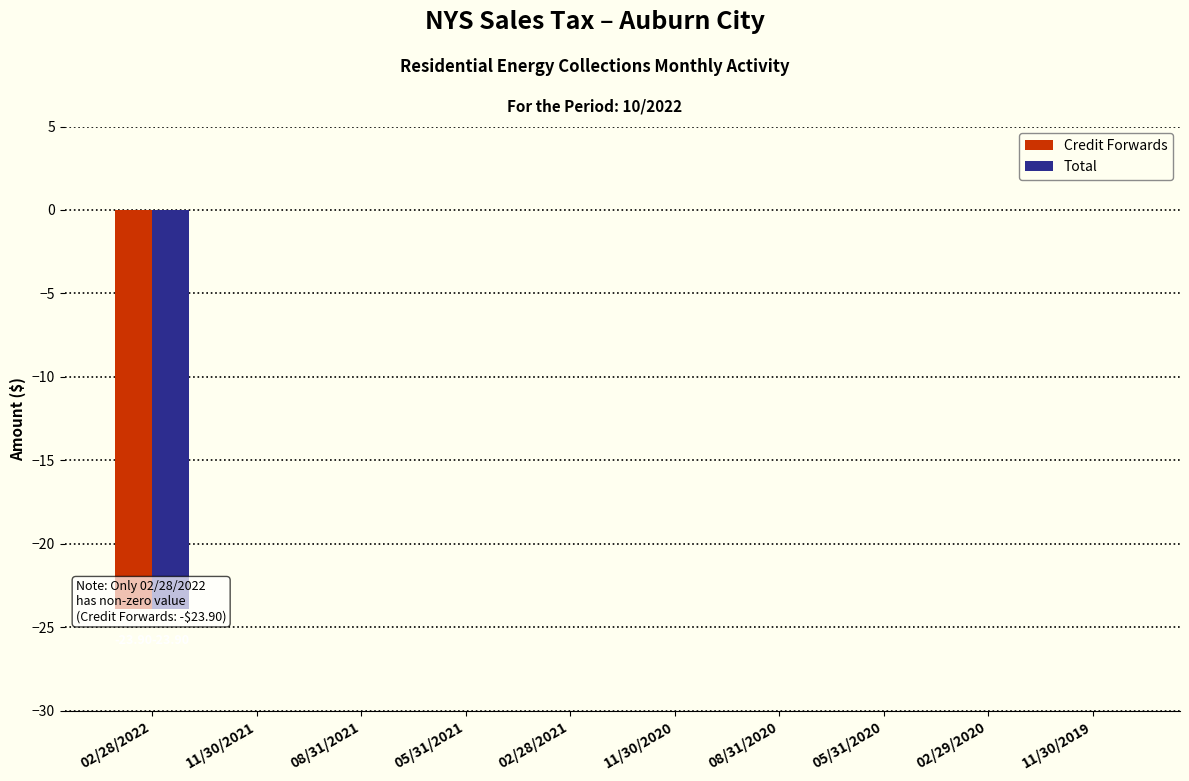

Reading right to left, list all the values displayed in this chart.

Credit Forwards: 11/30/2019=0.0	02/29/2020=0.0	05/31/2020=0.0	08/31/2020=0.0	11/30/2020=0.0	02/28/2021=0.0	05/31/2021=0.0	08/31/2021=0.0	11/30/2021=0.0	02/28/2022=-23.9
Total: 11/30/2019=0.0	02/29/2020=0.0	05/31/2020=0.0	08/31/2020=0.0	11/30/2020=0.0	02/28/2021=0.0	05/31/2021=0.0	08/31/2021=0.0	11/30/2021=0.0	02/28/2022=-23.9